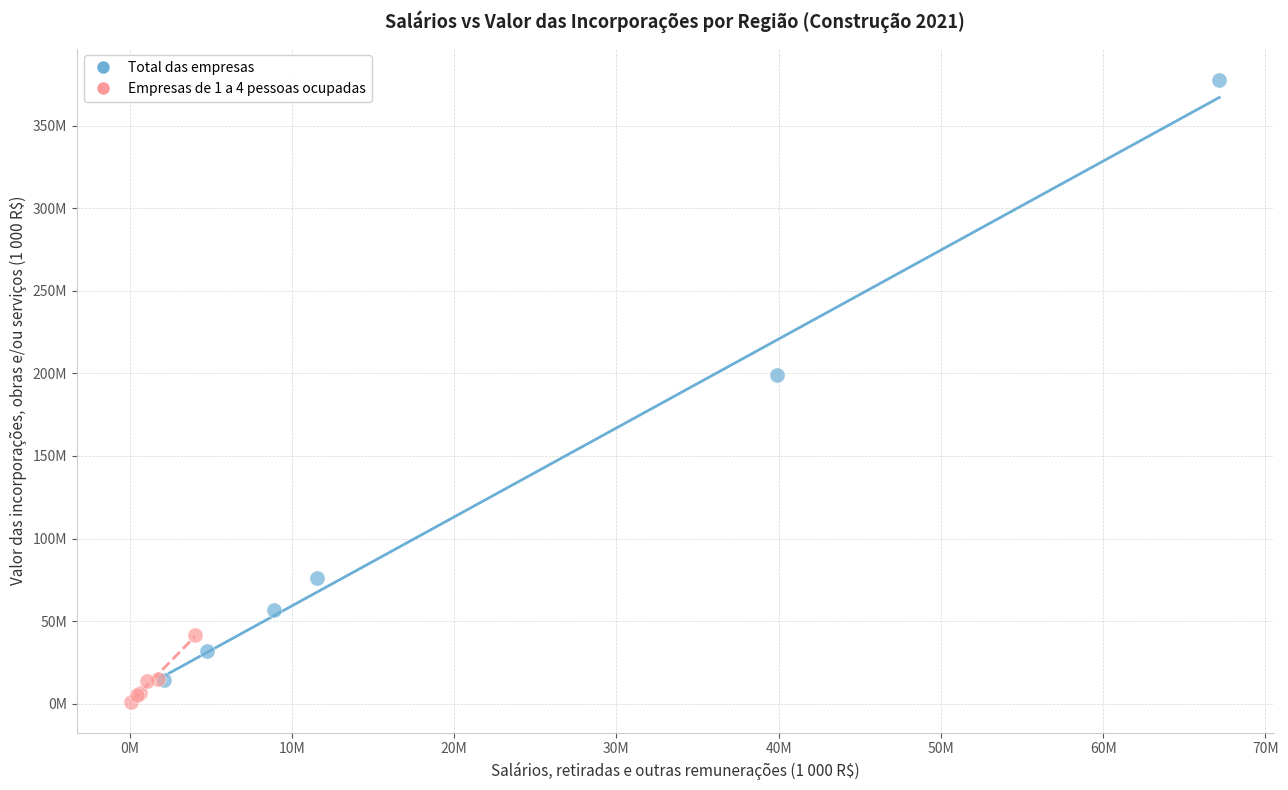

Which series contains the highest Y value?

Total das empresas